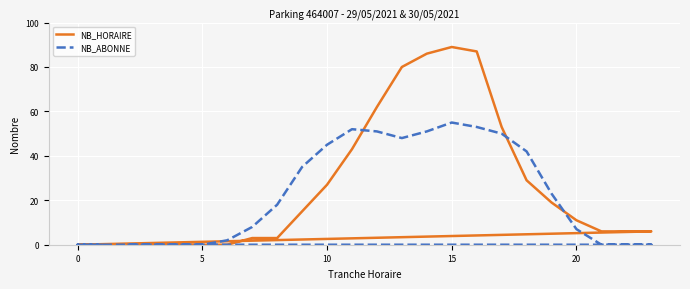

How many positive values does the NB_ABONNE series have?

15